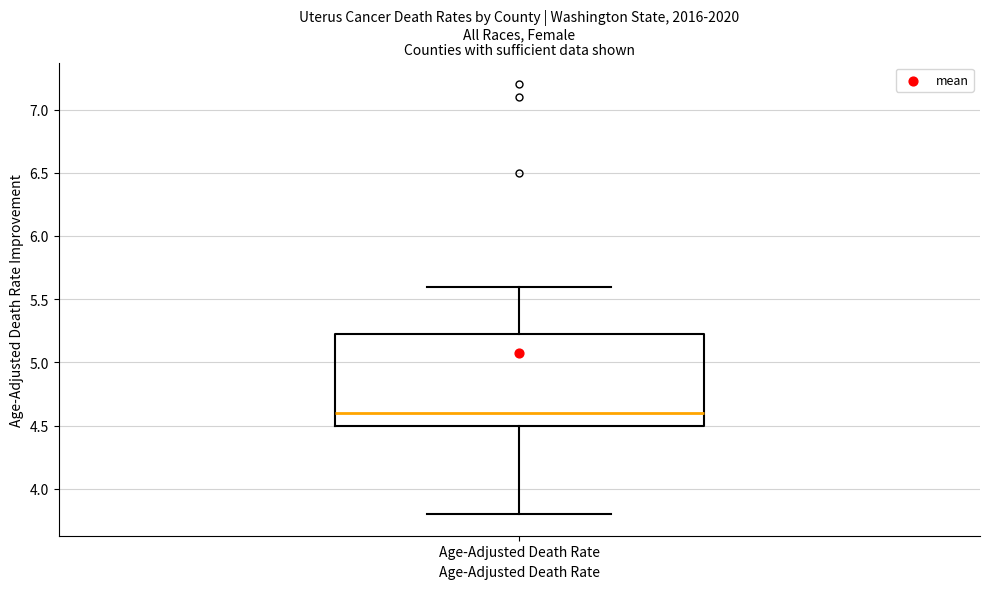

Transcribe this box plot: give where the median line is, the range the box spans, and where the two whiskers end, as read against the y-axis. The values are not printed on the chart, so give them approximately, as read against the axis.

median 4.60, box 4.50 to 5.25, whiskers 3.80 to 5.60